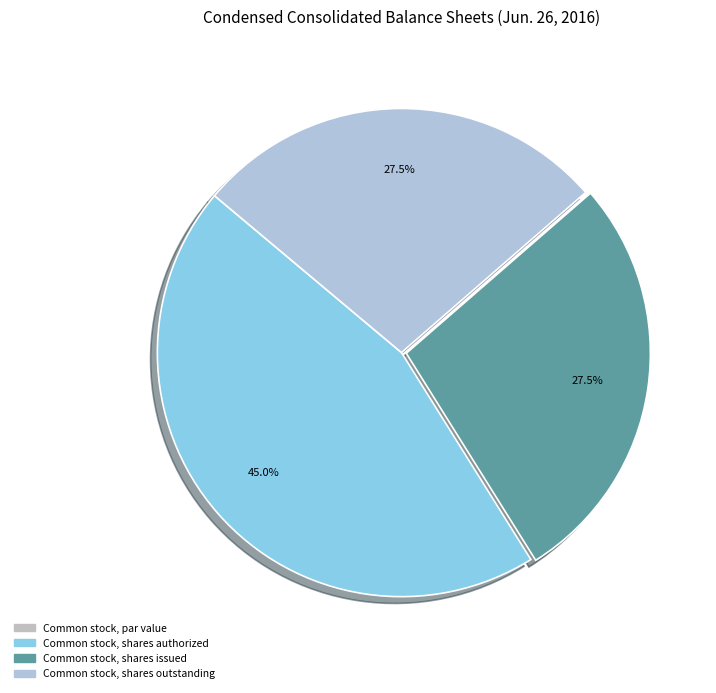

Does any single category account for the majority?

No